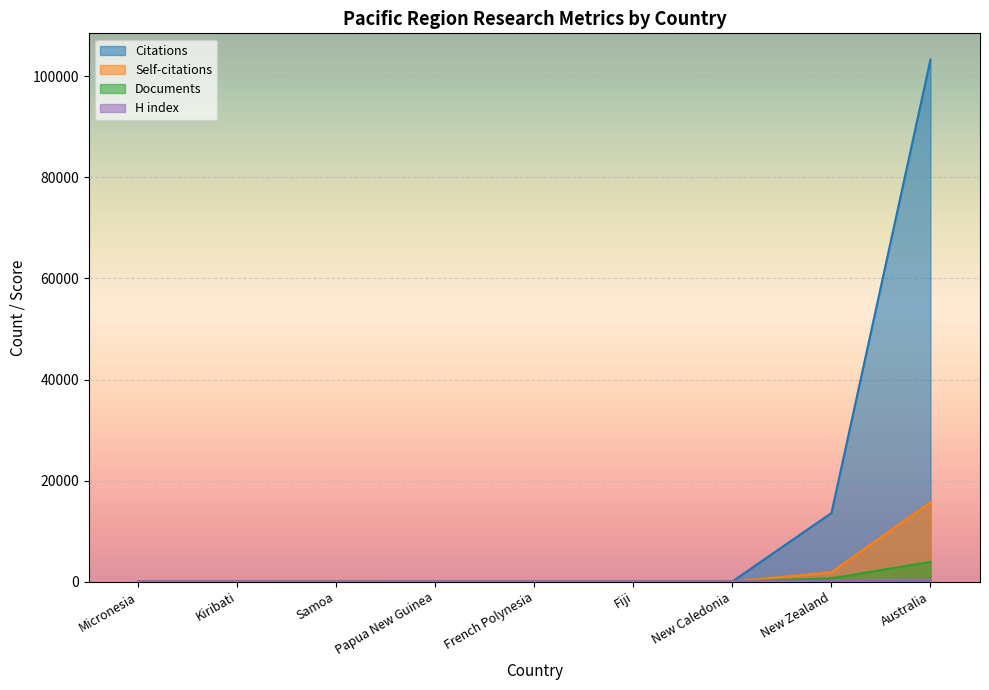

How many series are shown in this chart?

4